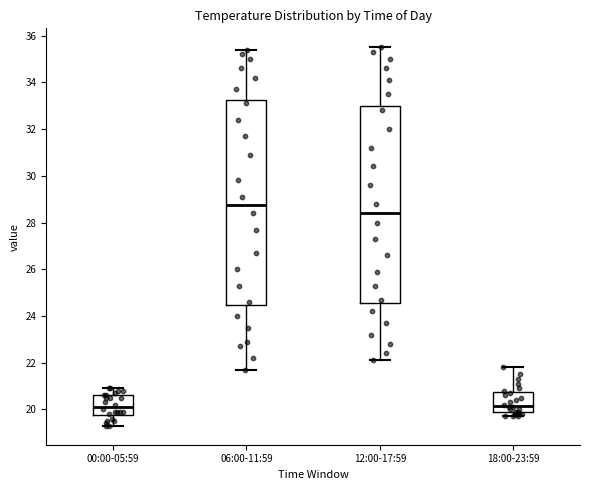

Which box's median line is the highest?

06:00-11:59